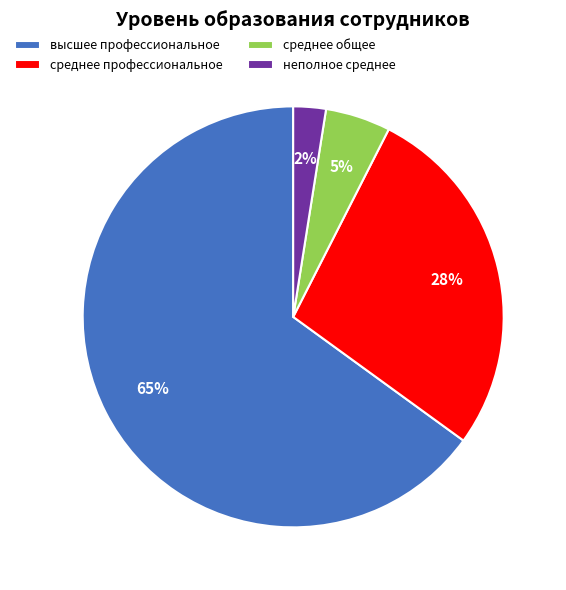

Is the sum of среднее профессиональное and среднее общее greater than half?

No